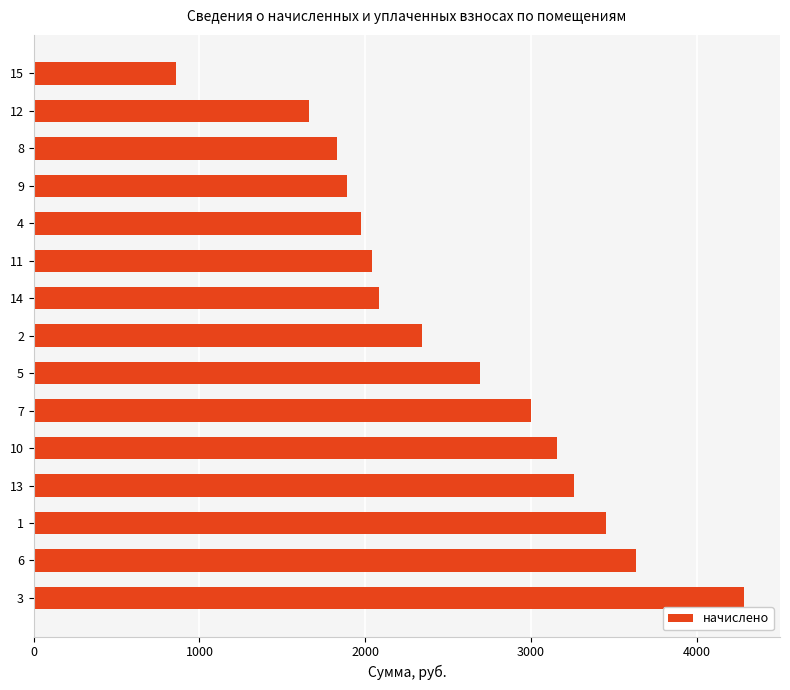

How many data points are above 2344?

8